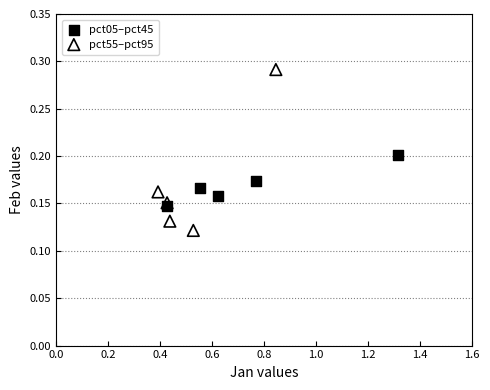

Which series has the largest Y range (max minus min)?

pct55–pct95